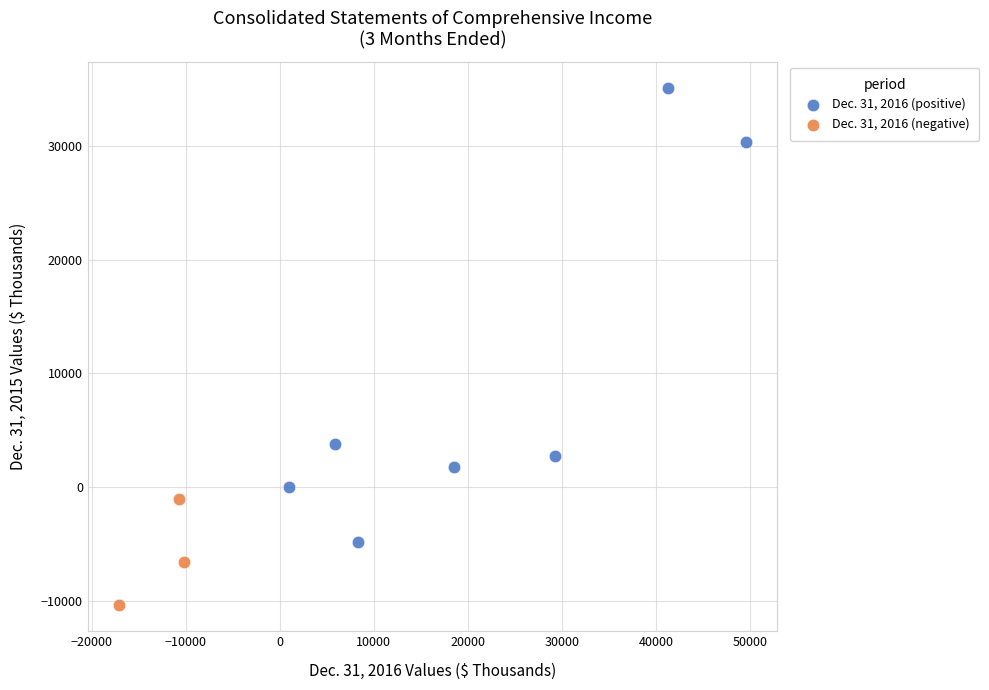

Which series contains the highest Y value?

Dec. 31, 2016 (positive)